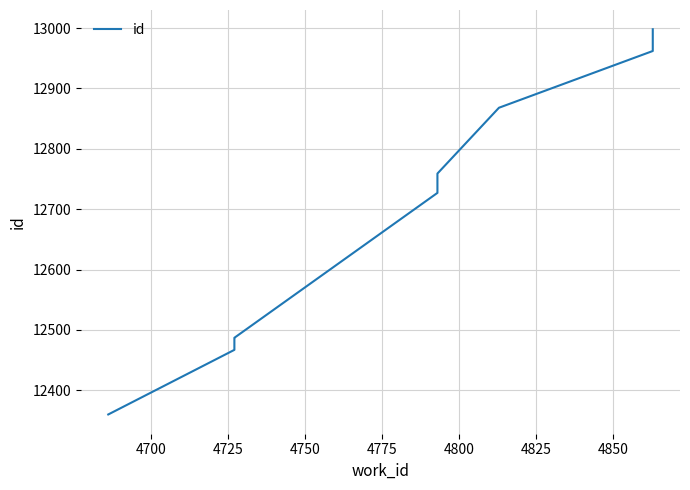

How many distinct data groups are displayed?

1